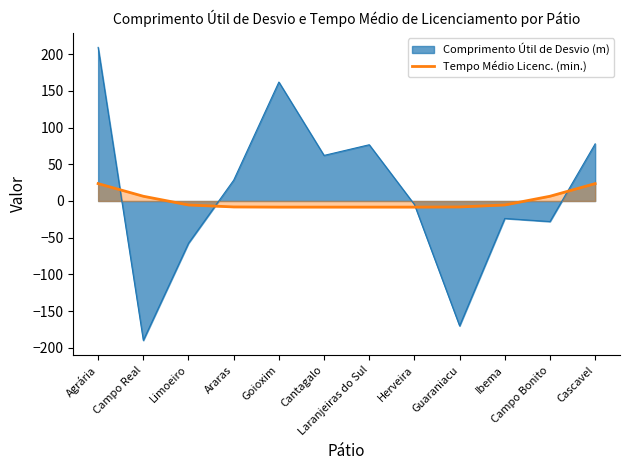

Which category has the lowest value in the Comprimento Útil de Desvio (m) series?

Campo Real